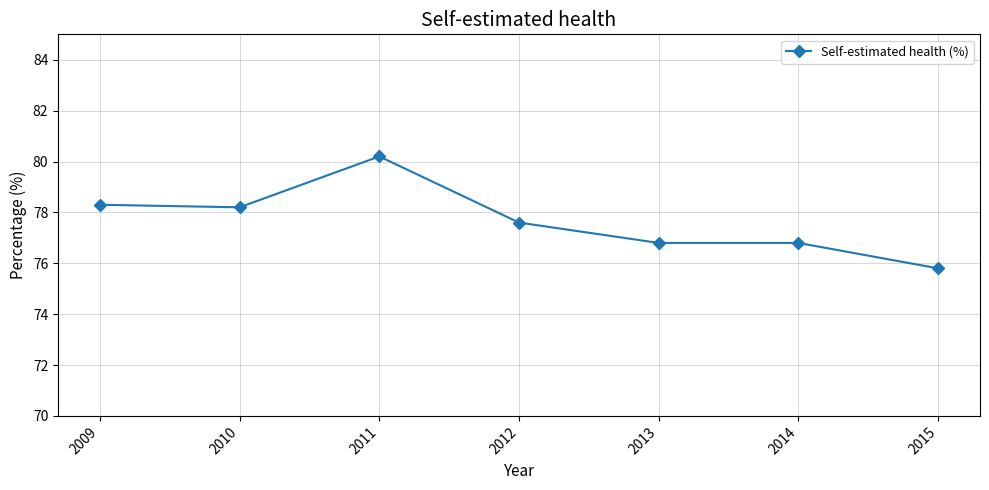

The value at 2010 is 115.7. True or false?

False